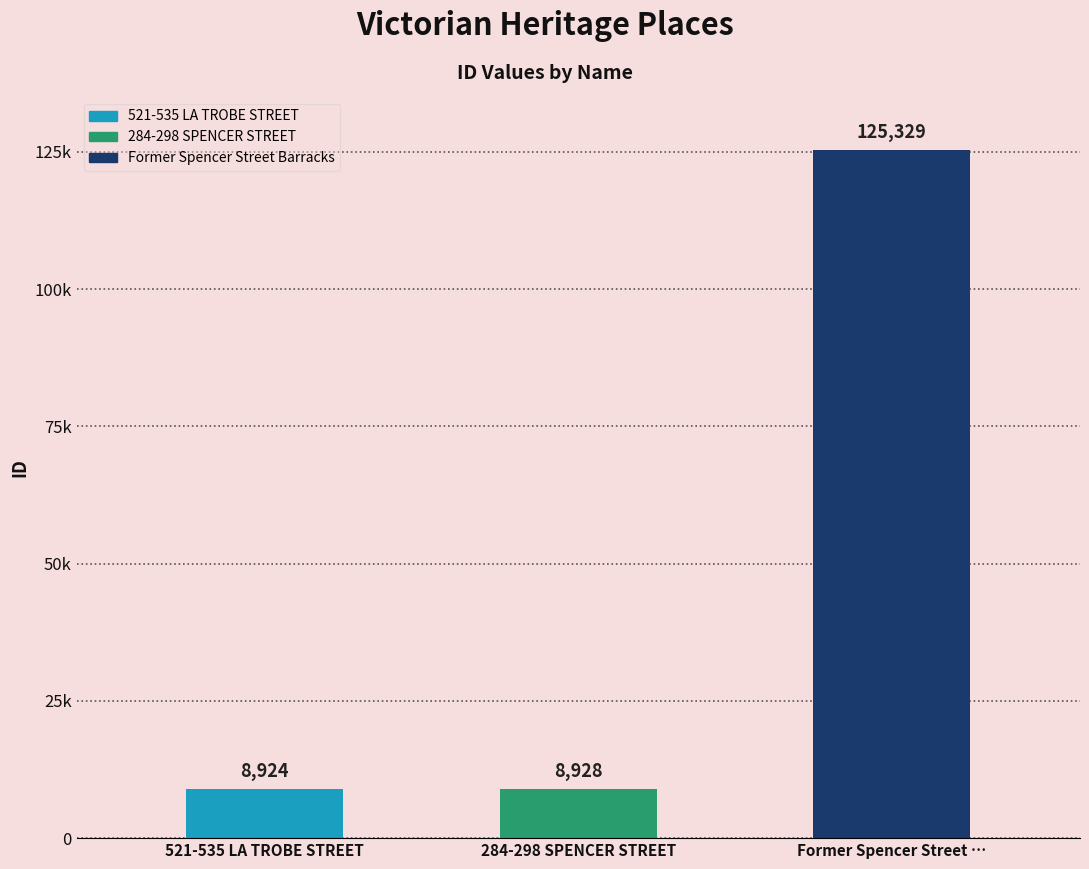

Does the chart contain any negative values?

No